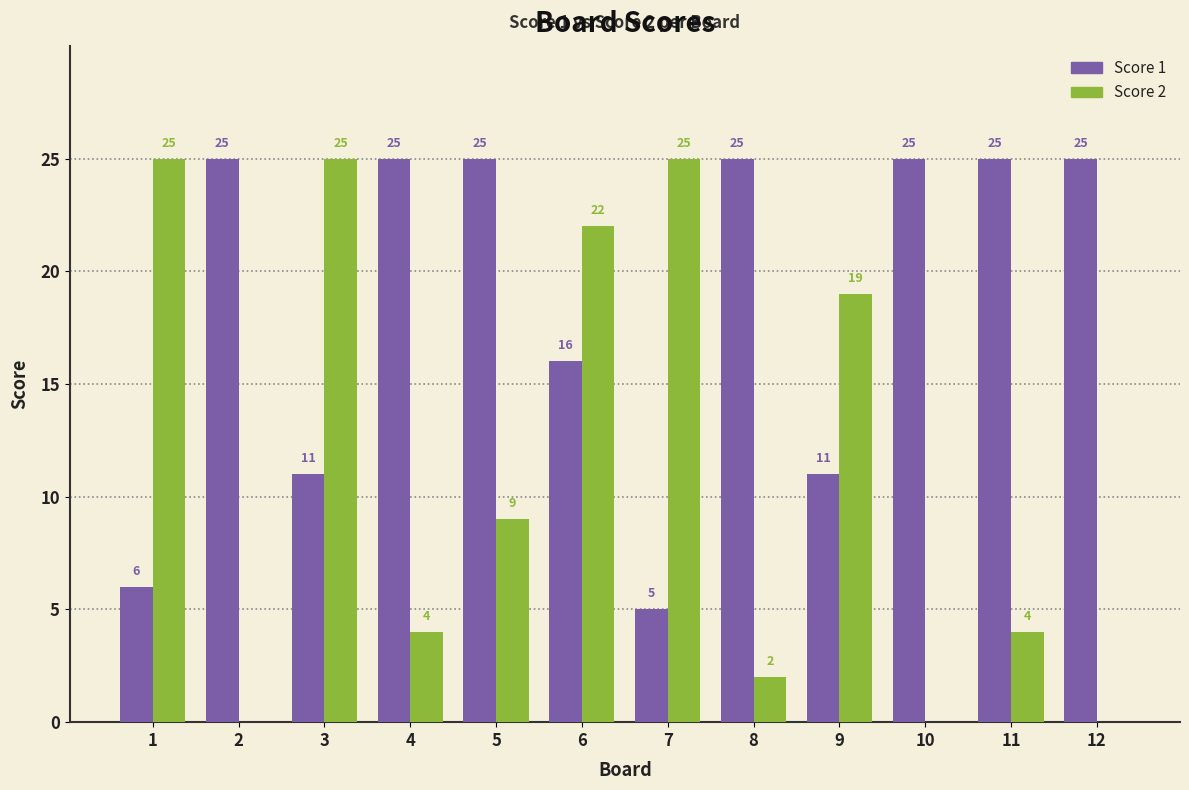

Reading left to right, extract all data points from this chart.

Score 1: 6	25	11	25	25	16	5	25	11	25	25	25
Score 2: 25	0	25	4	9	22	25	2	19	0	4	0